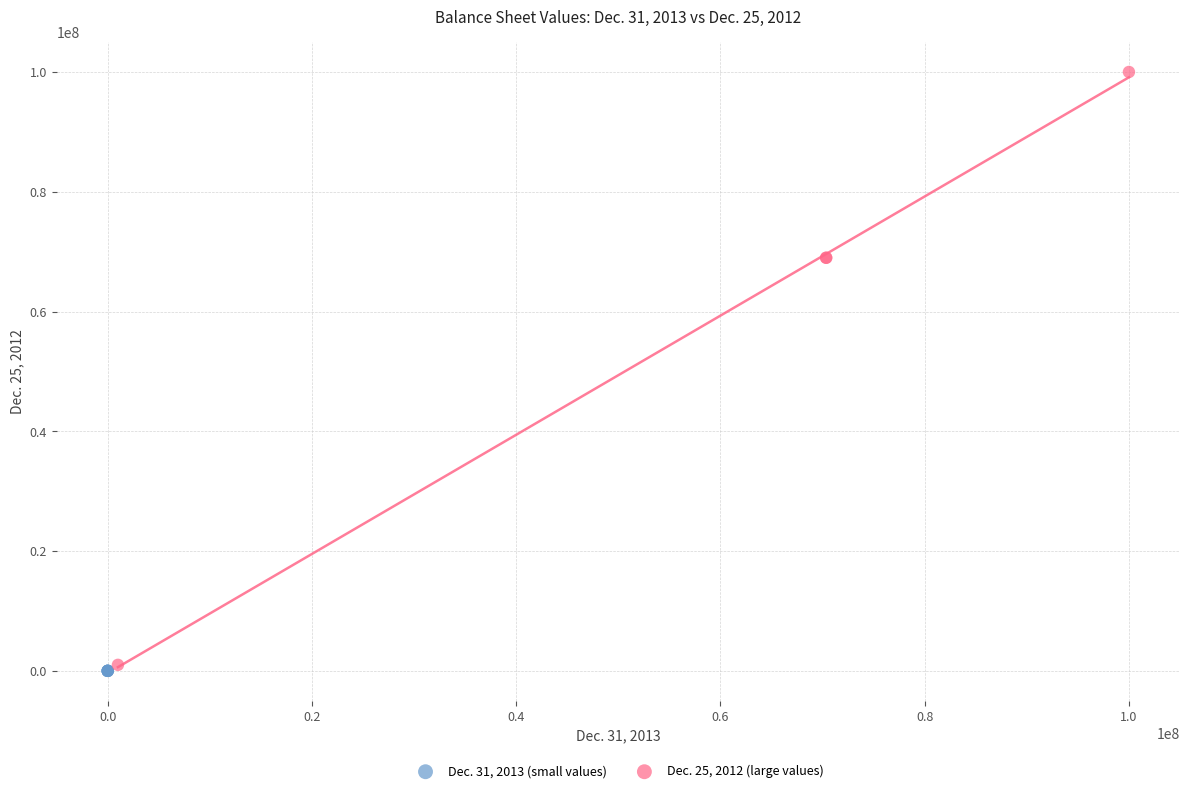

Which series reaches the minimum Y coordinate?

Dec. 31, 2013 (small values)